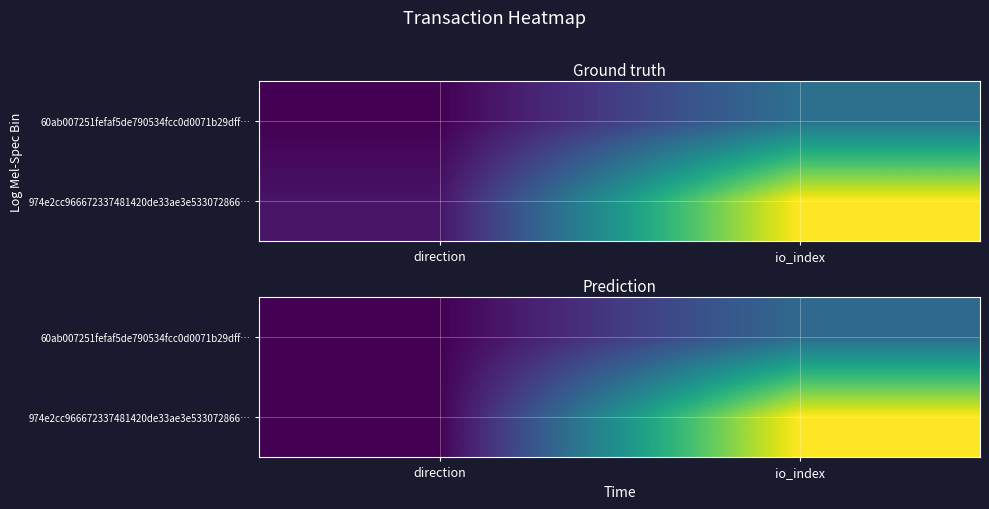

At io_index, list the series in order from smallest to largest.

60ab007251fefaf5de790534fcc0d0071b29dff…, 974e2cc966672337481420de33ae3e533072866…